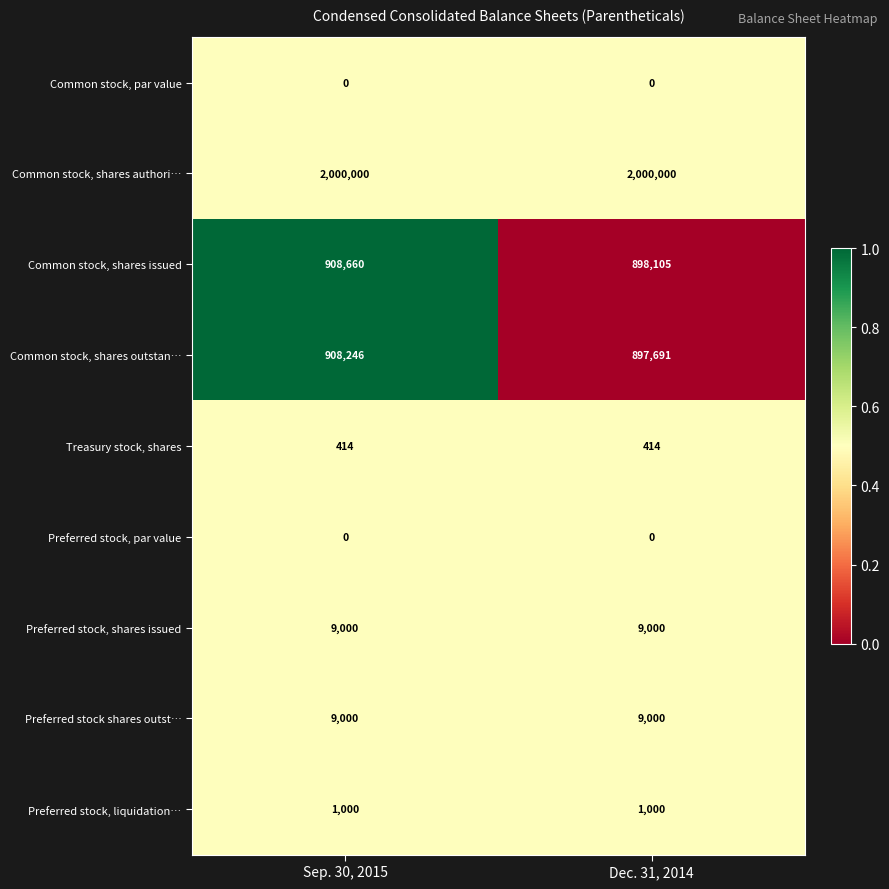

Reading left to right, what are all the values shown in this chart?

Common stock, par value: 0	0
Common stock, shares authori…: 2000000	2000000
Common stock, shares issued: 908660	898105
Common stock, shares outstan…: 908246	897691
Treasury stock, shares: 414	414
Preferred stock, par value: 0	0
Preferred stock, shares issued: 9000	9000
Preferred stock shares outst…: 9000	9000
Preferred stock, liquidation…: 1000	1000